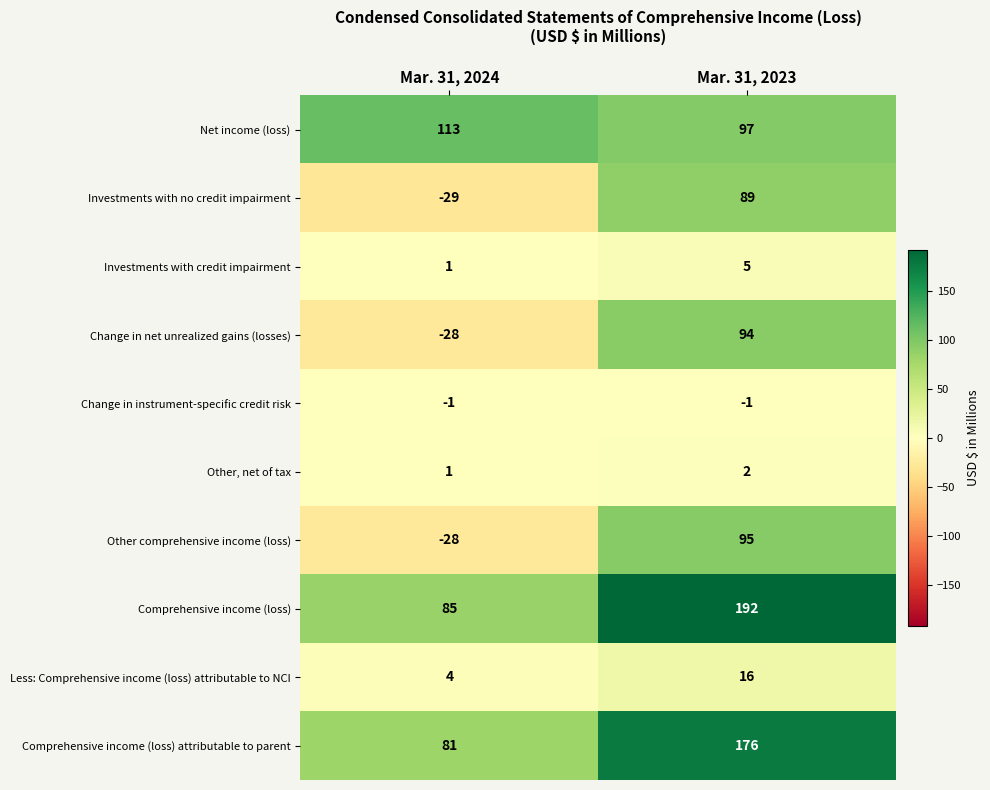

Rank the series by their maximum value, from lowest to highest.

Change in instrument-specific credit risk, Other, net of tax, Investments with credit impairment, Less: Comprehensive income (loss) attributable to NCI, Investments with no credit impairment, Change in net unrealized gains (losses), Other comprehensive income (loss), Net income (loss), Comprehensive income (loss) attributable to parent, Comprehensive income (loss)